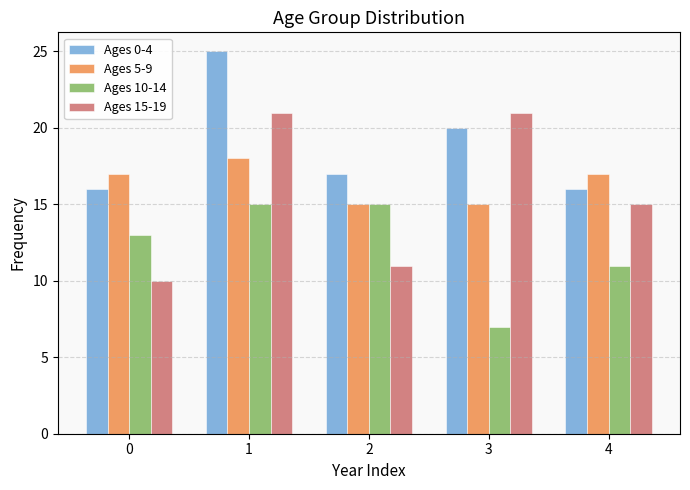

Reading right to left, what are all the values shown in this chart?

Ages 0-4: 4=16	3=20	2=17	1=25	0=16
Ages 5-9: 4=17	3=15	2=15	1=18	0=17
Ages 10-14: 4=11	3=7	2=15	1=15	0=13
Ages 15-19: 4=15	3=21	2=11	1=21	0=10